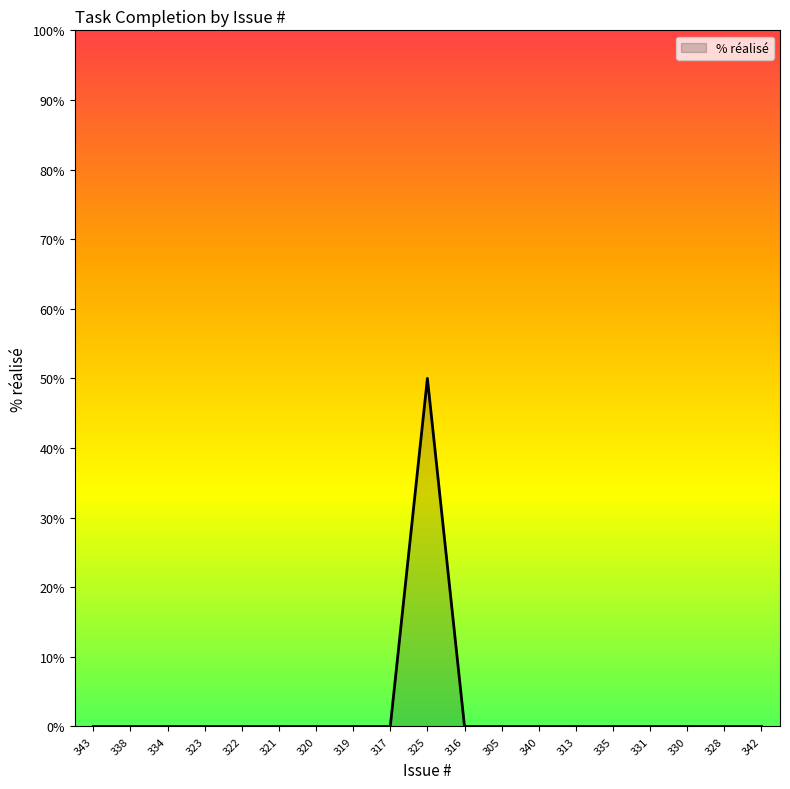

What is the greatest value displayed?

50